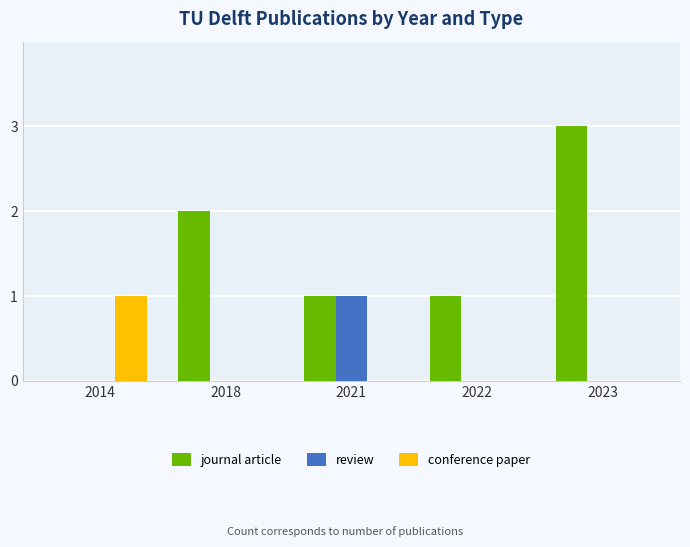

What is the approximate value of journal article at 2018?

2